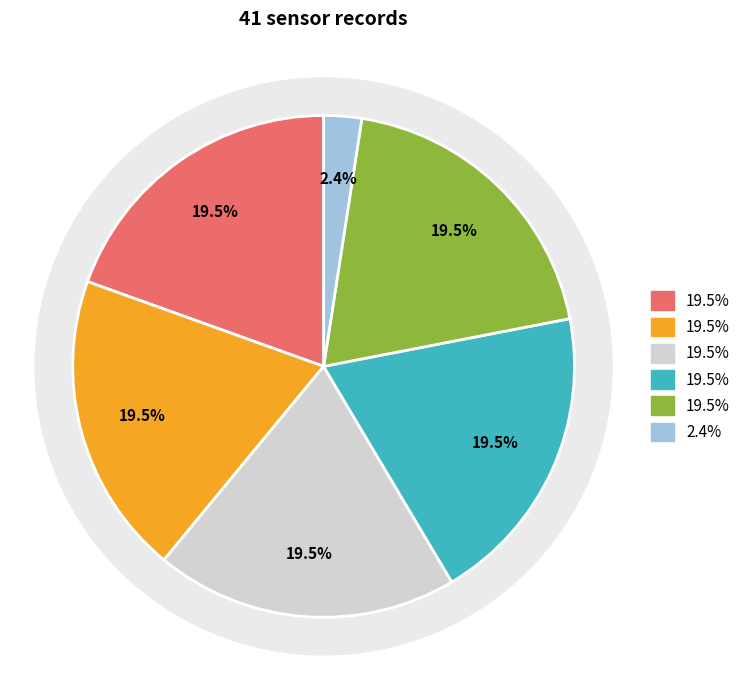

Is it true that Shadow Mask is 14% of the pie?

False